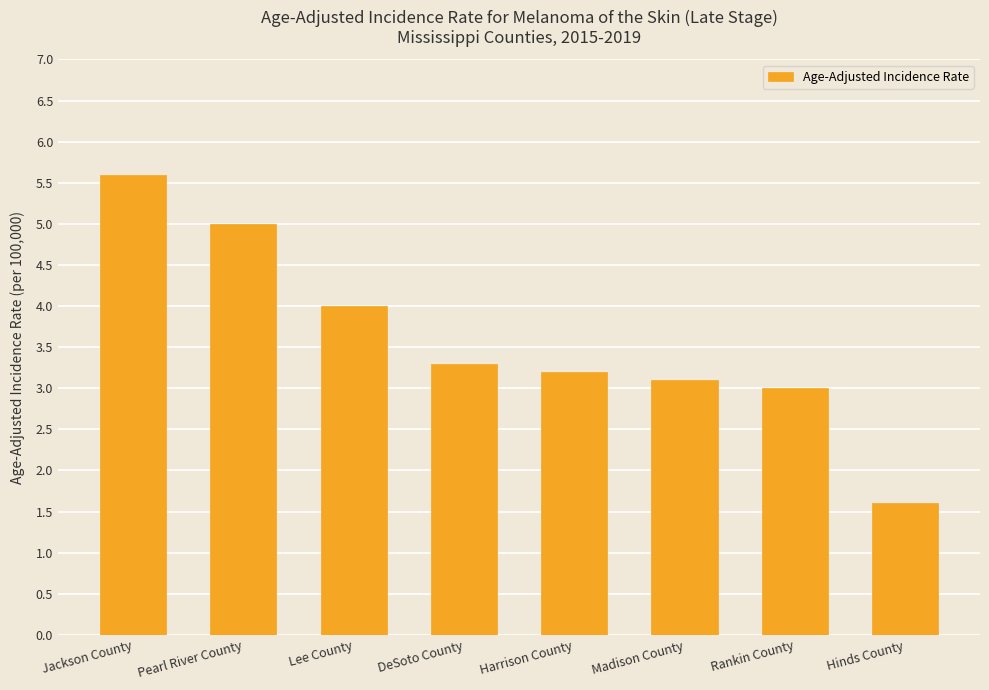

At which label does the data first exceed 3?

Jackson County